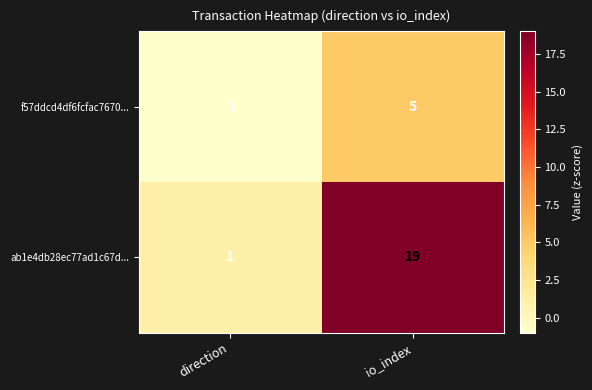

What is the sum of all ab1e4db28ec77ad1c67d... values?

20